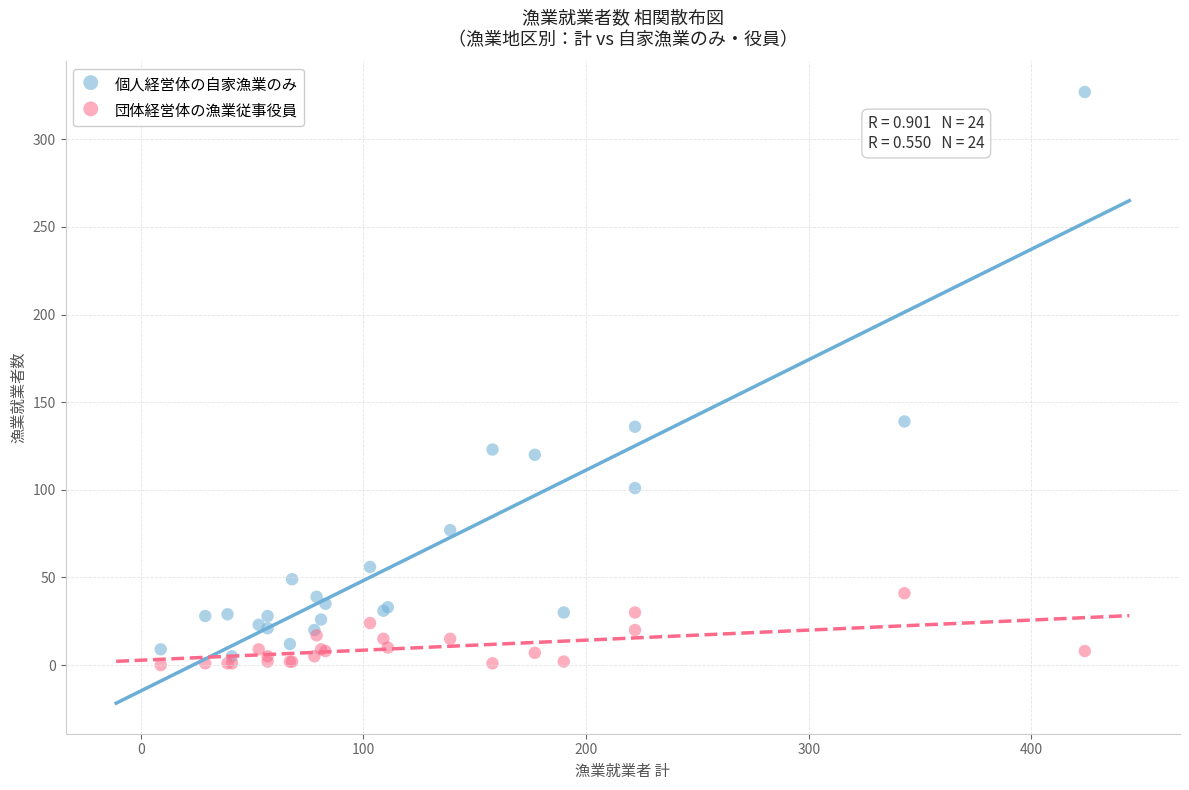

What is the X range (max minus min) for the scatter plot?

415